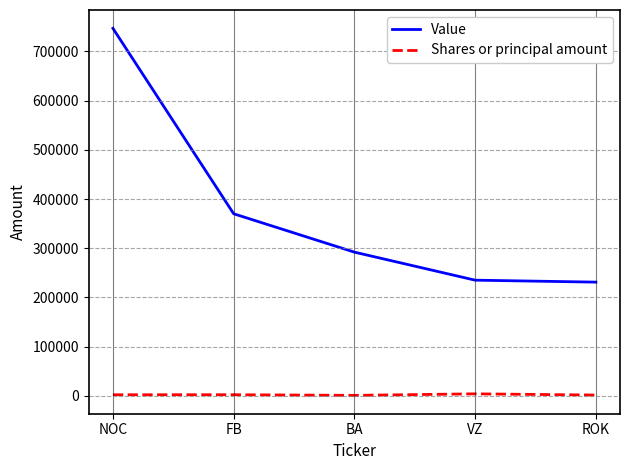

True or false: Shares or principal amount and Value cross at least once.

False